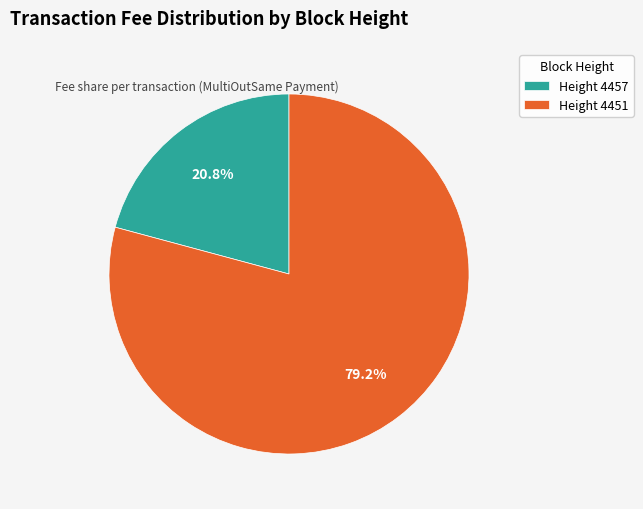

Between Height 4451 and Height 4457, which is larger?

Height 4451